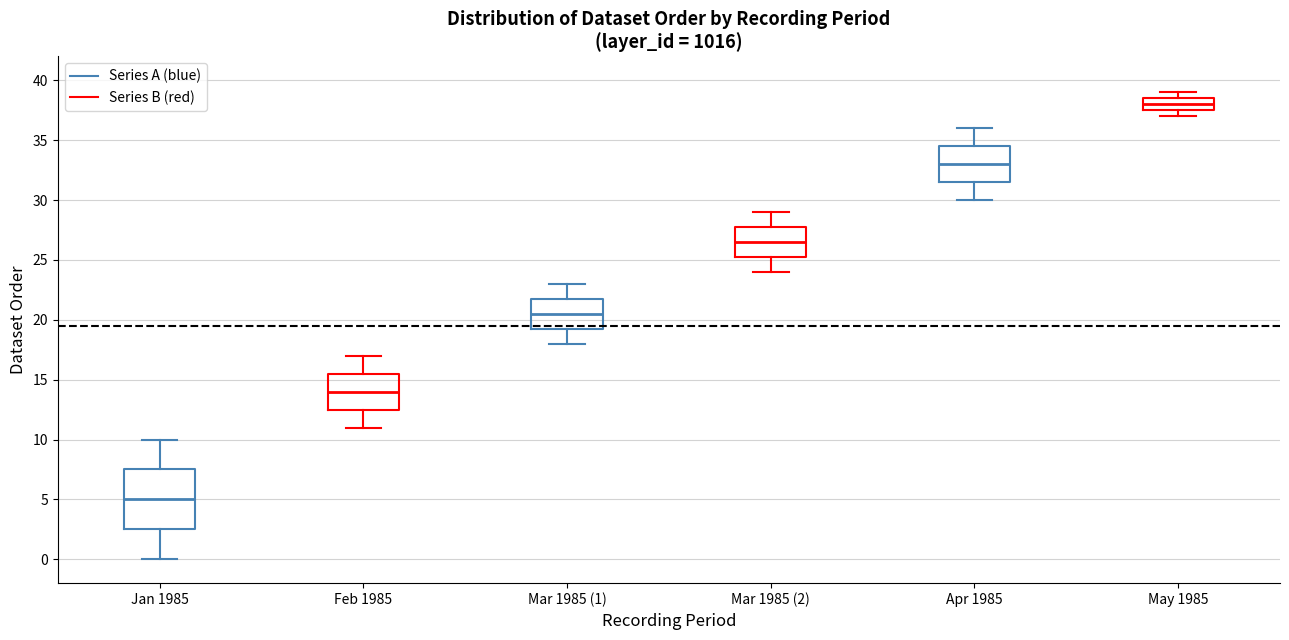

Reading left to right, transcribe this box plot: for each box, give where its median line is, the range the box spans, and where its two whiskers end, as read against the y-axis. The values are not printed on the chart, so give them approximately, as read against the axis.

Jan 1985 (Series A (blue)): median 5.0, box 2.5 to 7.5, whiskers 0.0 to 10.0
Jan 1985 (Series B (red)): median 14.0, box 12.5 to 15.5, whiskers 11.0 to 17.0
Mar 1985 (1) (Series A (blue)): median 20.5, box 19.5 to 22.0, whiskers 18.0 to 23.0
Mar 1985 (1) (Series B (red)): median 26.5, box 25.5 to 28.0, whiskers 24.0 to 29.0
Apr 1985 (Series A (blue)): median 33.0, box 31.5 to 34.5, whiskers 30.0 to 36.0
Apr 1985 (Series B (red)): median 38.0, box 37.5 to 38.5, whiskers 37.0 to 39.0